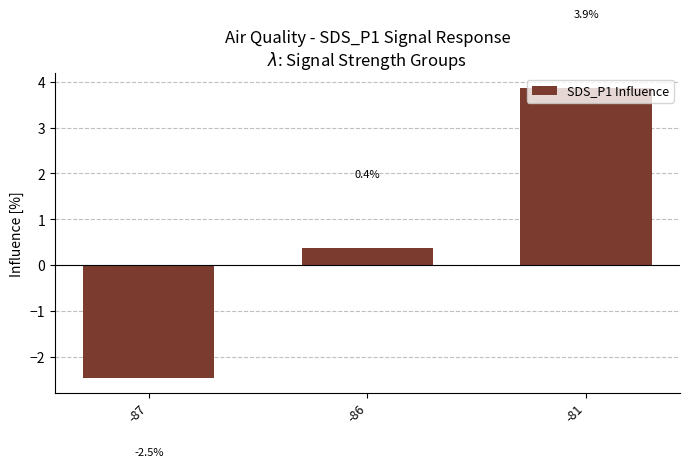

Are the bars grouped side by side (vs. stacked)?

No